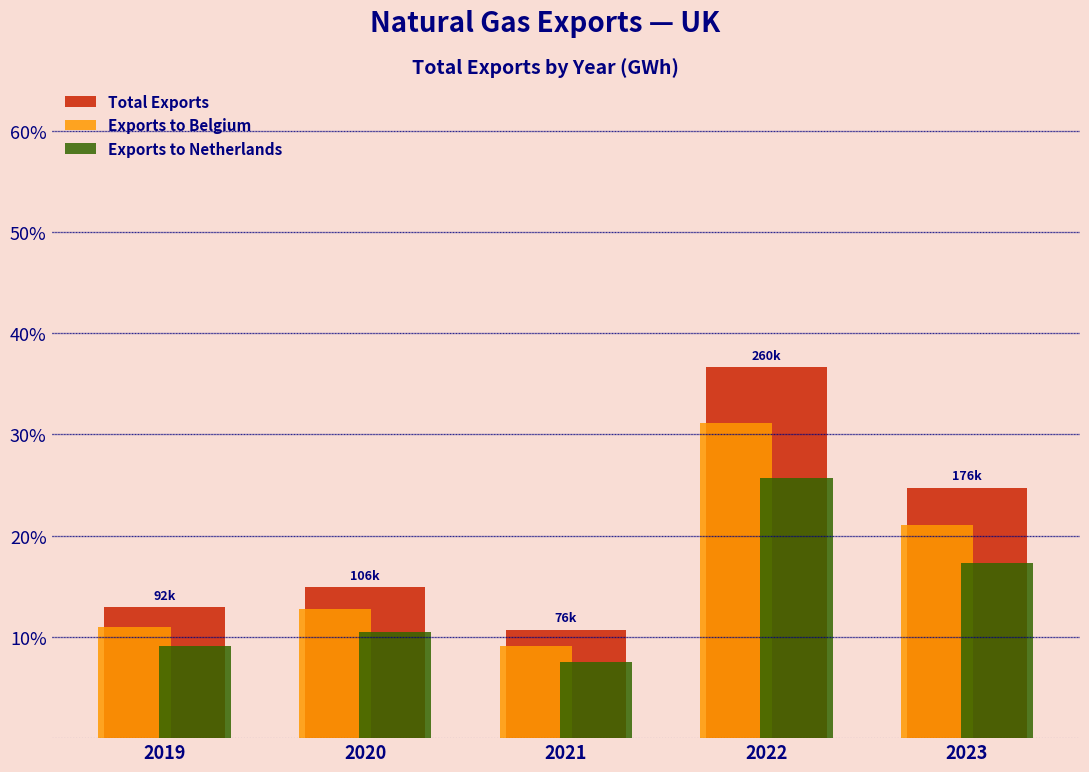

Are the bars grouped side by side (vs. stacked)?

Yes